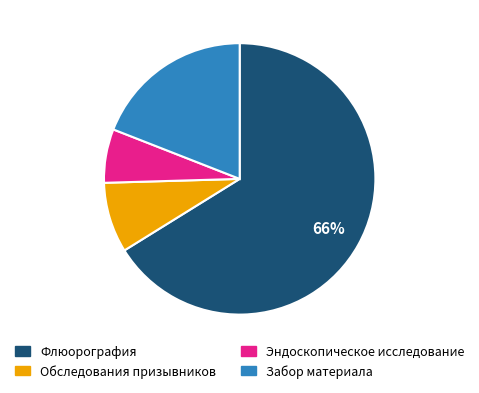

How many slices are in this pie chart?

4